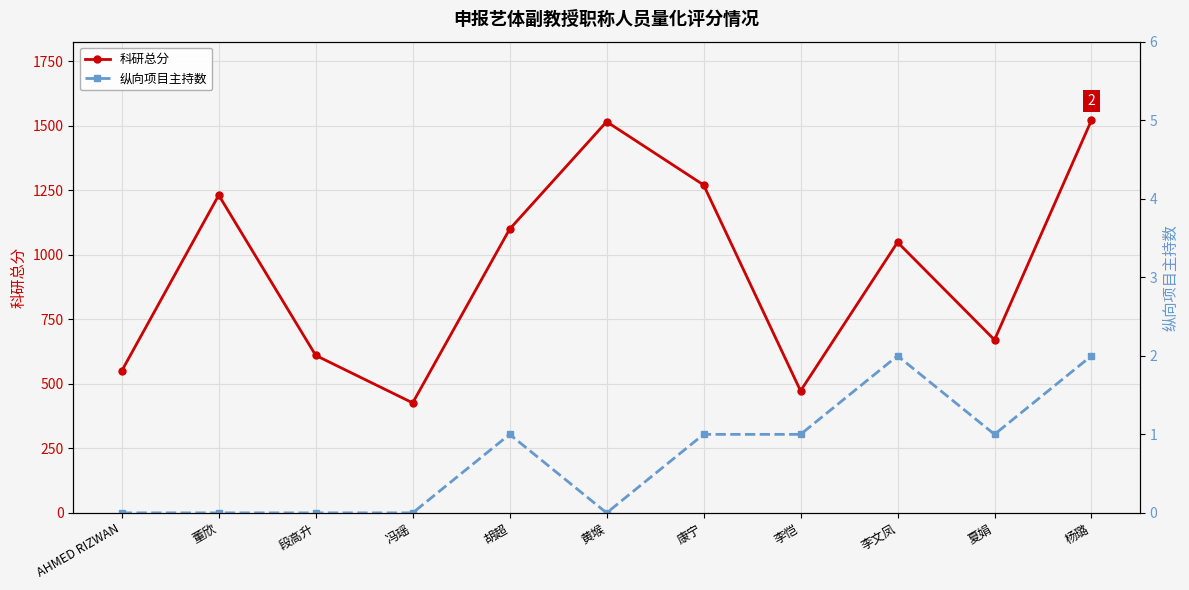

At which category does 纵向项目主持数 reach its first local valley?

黄堠